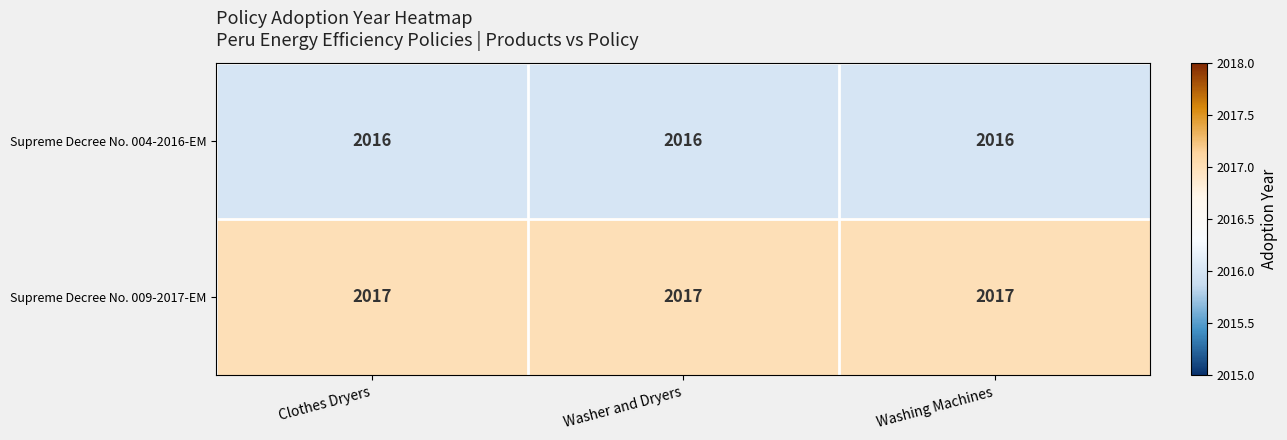

Is it true that Supreme Decree No. 004-2016-EM equals 1154 at Clothes Dryers?

False